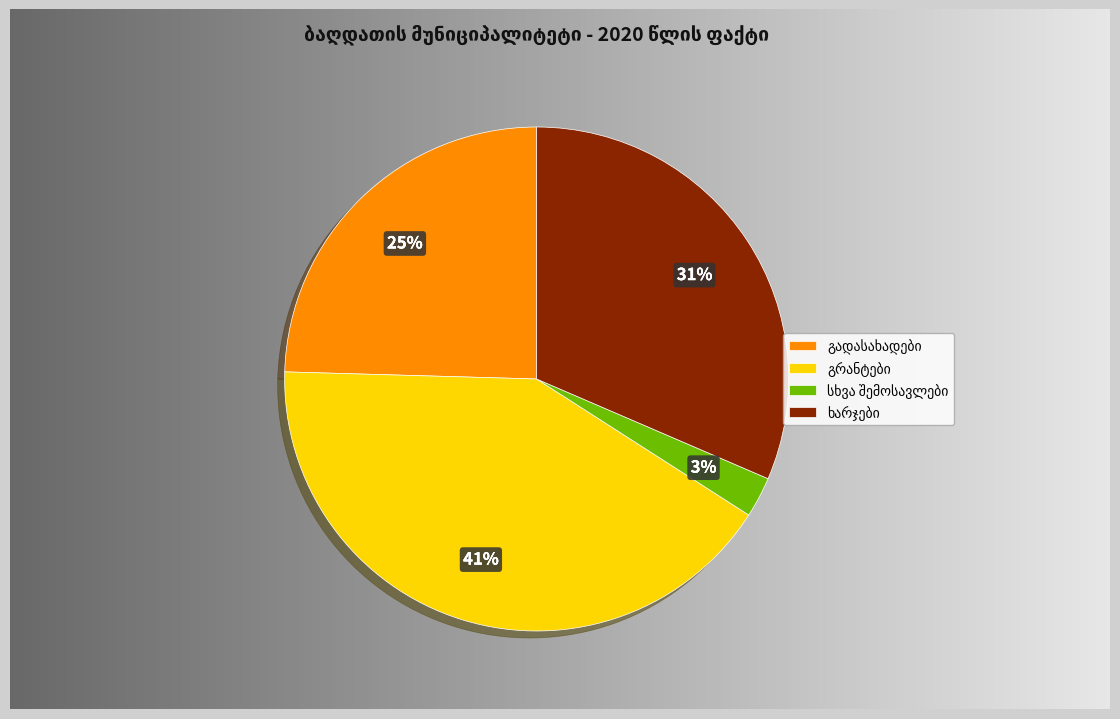

What percentage is the სხვა შემოსავლები slice, to the nearest percent?

3%